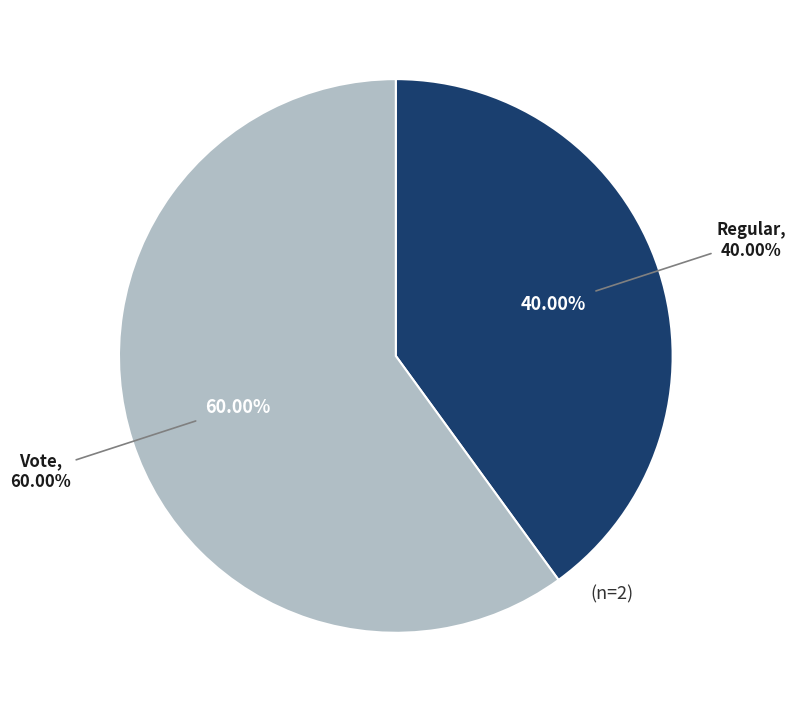

Between Regular and Vote, which is larger?

Vote